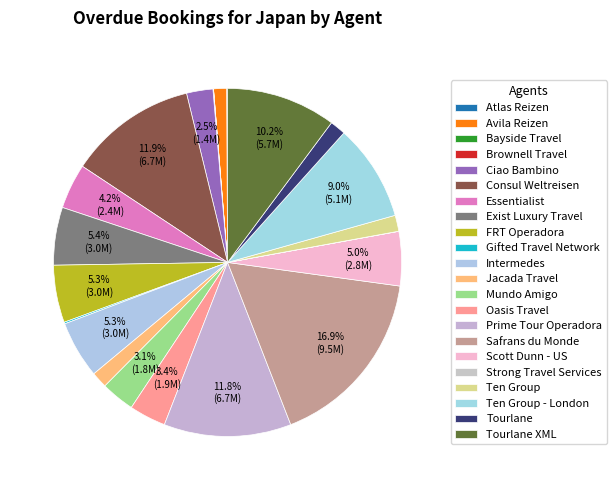

Count the number of slices in the pie.

22